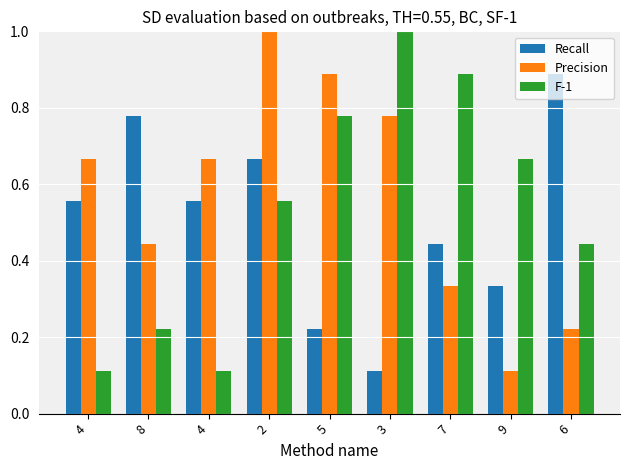

What is the total value across all series at 4?

1.3